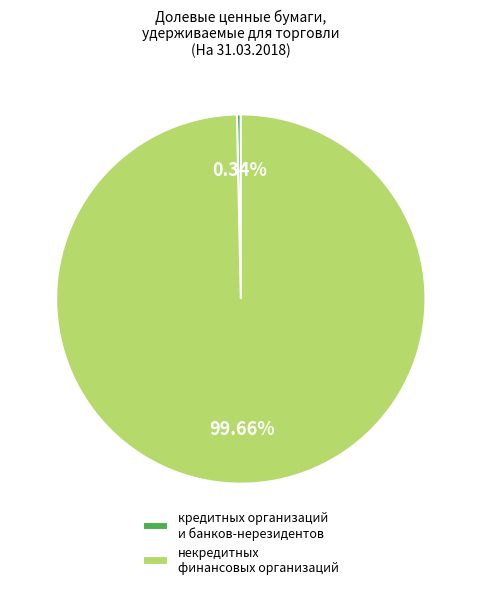

Between некредитных финансовых организаций and кредитных организаций и банков-нерезидентов, which is larger?

некредитных финансовых организаций